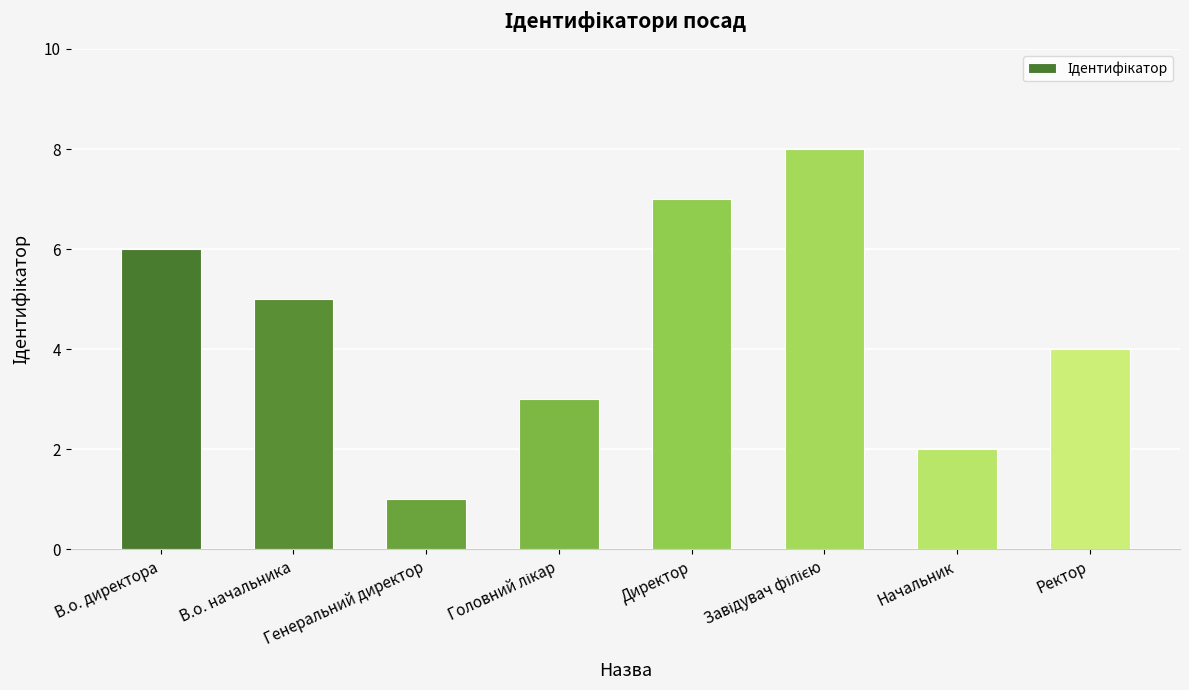

How many data points are less than 5?

4